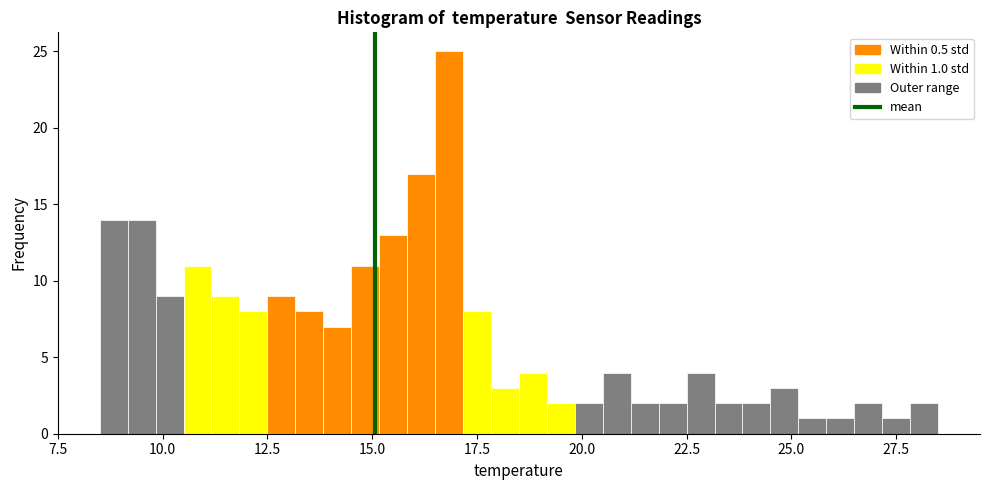

Read against the x-axis, roughly where is the centre of the tallest bar?

17.0